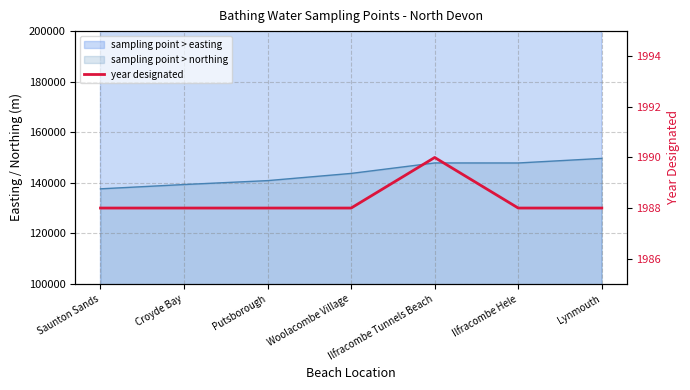

Between Ilfracombe Hele and Saunton Sands, which is larger?

Ilfracombe Hele